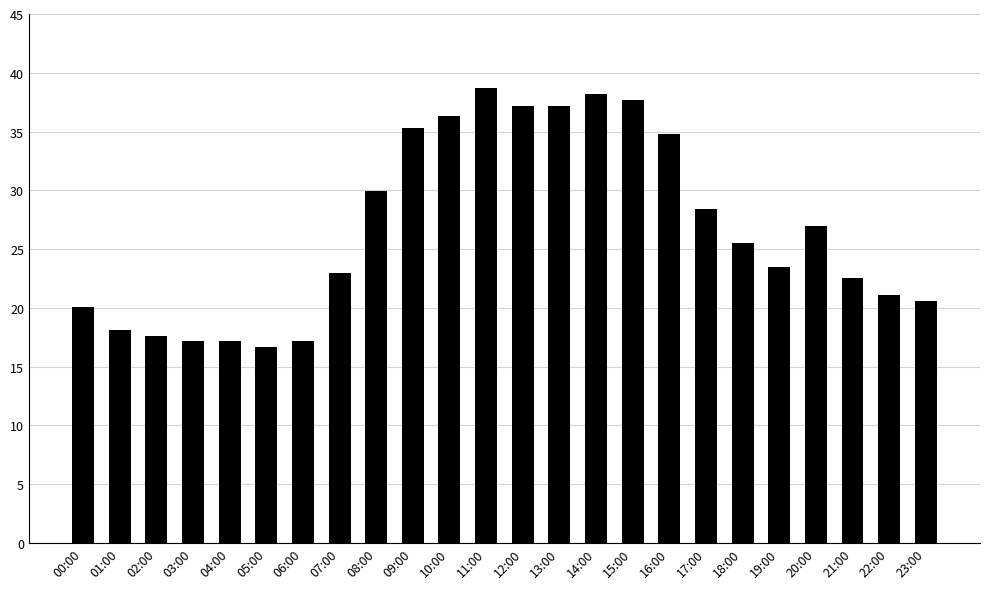

At which label does the data first exceed 25?

08:00